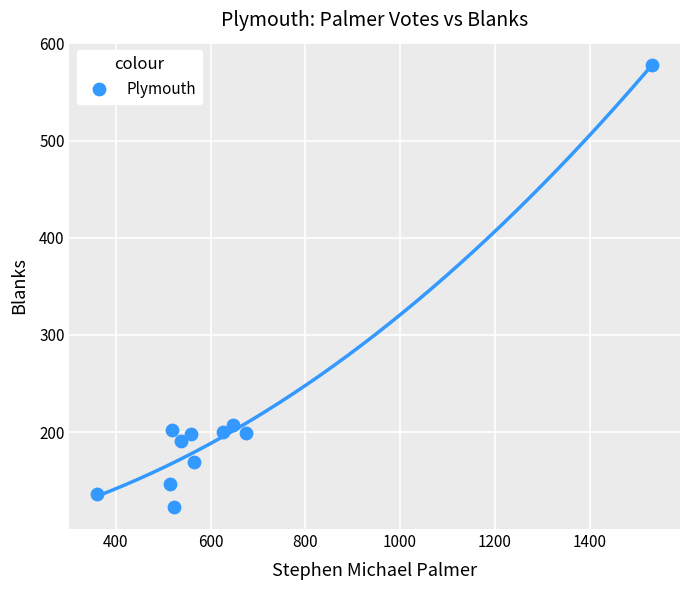

What is the range of Y values (max minus min)?

455